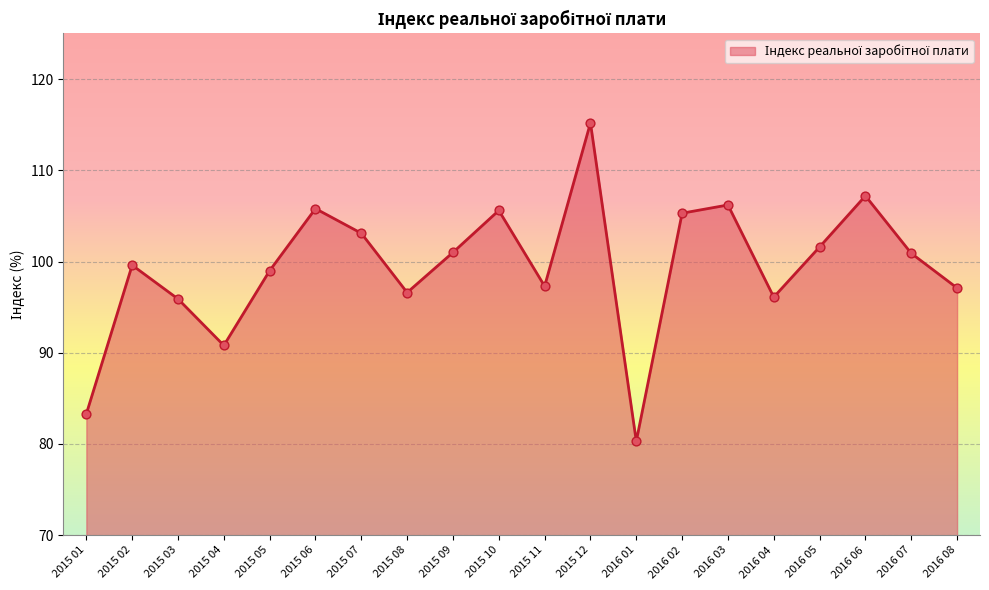

What is the ratio of the value at 2015 04 to the value at 2015 07?

0.9